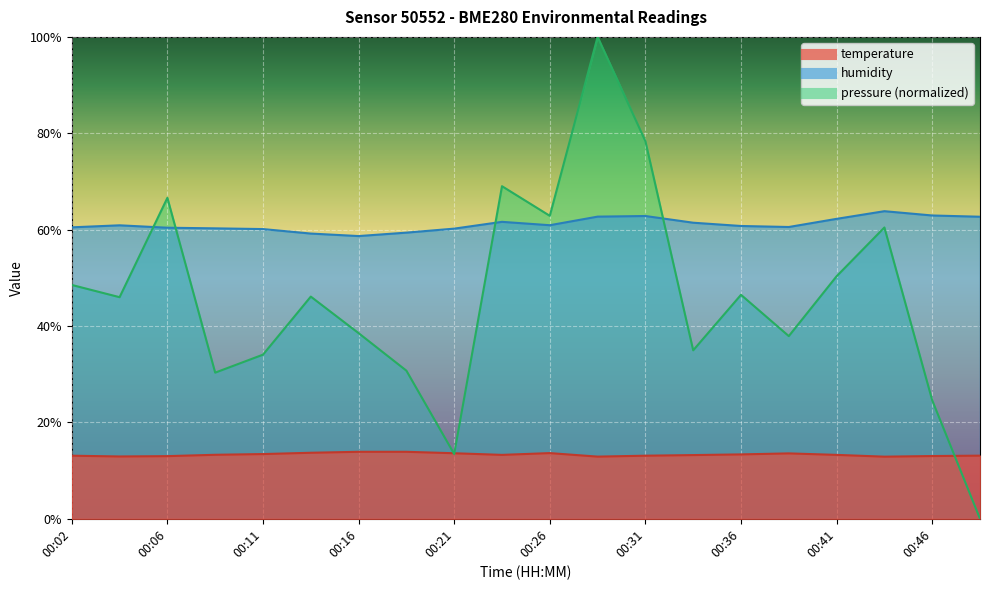

Reading right to left, list all the values displayed in this chart.

temperature: 13.1	13.0	12.9	13.3	13.6	13.4	13.2	13.1	12.9	13.6	13.3	13.6	13.9	13.9	13.7	13.4	13.3	13.0	12.9	13.1
humidity: 62.7	62.9	63.8	62.2	60.5	60.8	61.4	62.8	62.7	60.9	61.6	60.2	59.4	58.7	59.2	60.1	60.3	60.4	60.9	60.5
pressure_norm: 0.0	24.6	60.5	50.3	37.9	46.5	35.0	78.4	100.0	62.9	69.0	13.4	30.7	38.5	46.1	34.1	30.3	66.6	46.0	48.5